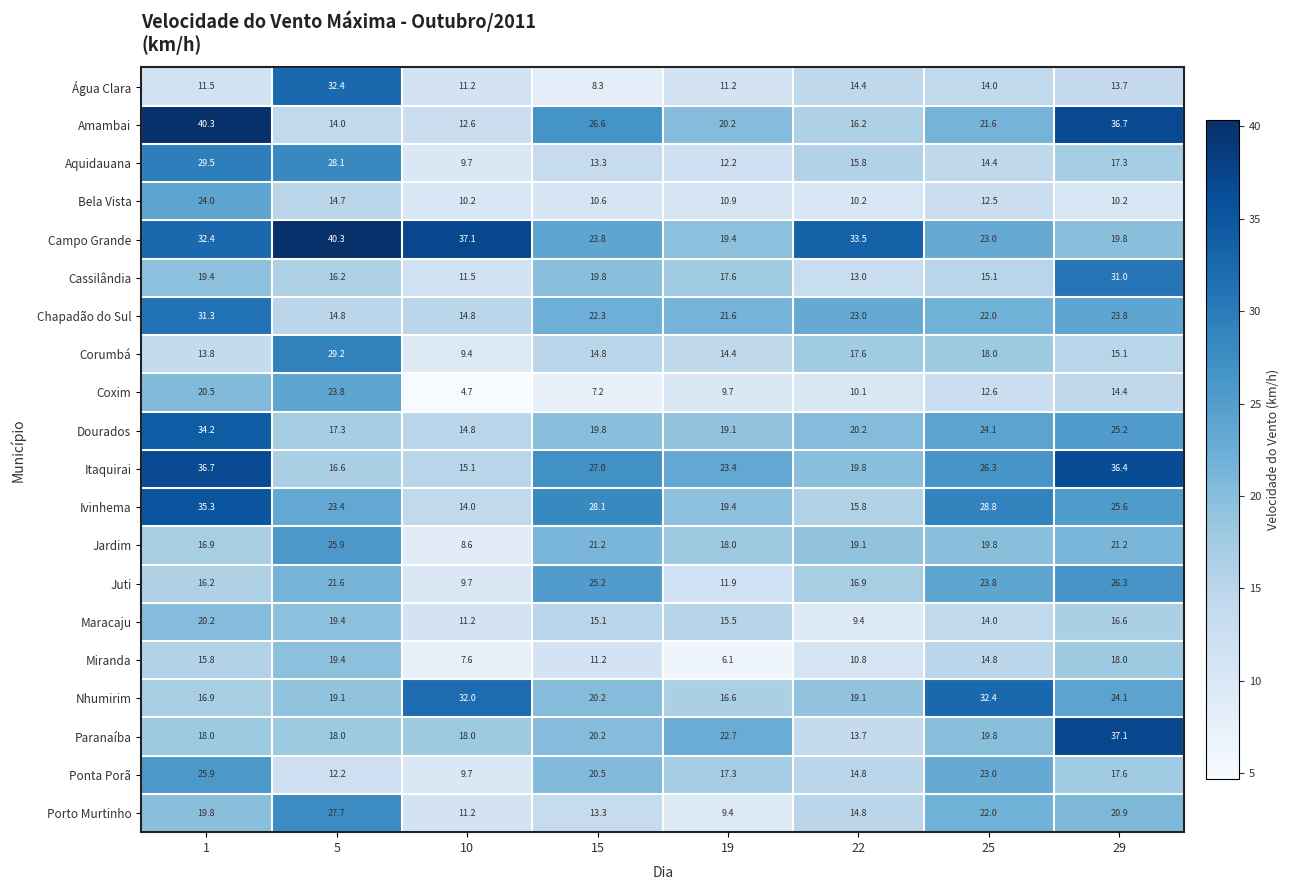

What is the sum of the Miranda values at 25 and 22?

25.6